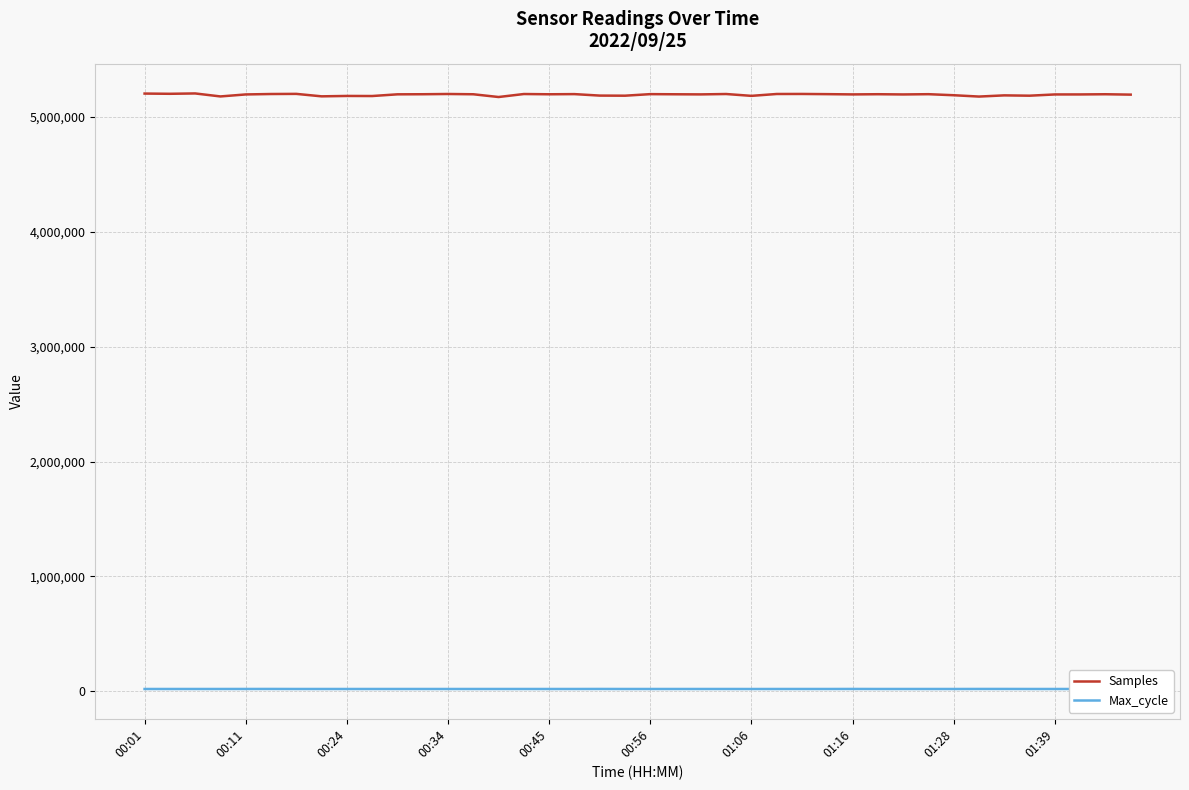

List the series in order of their overall mean, highest first.

Samples, Max_cycle